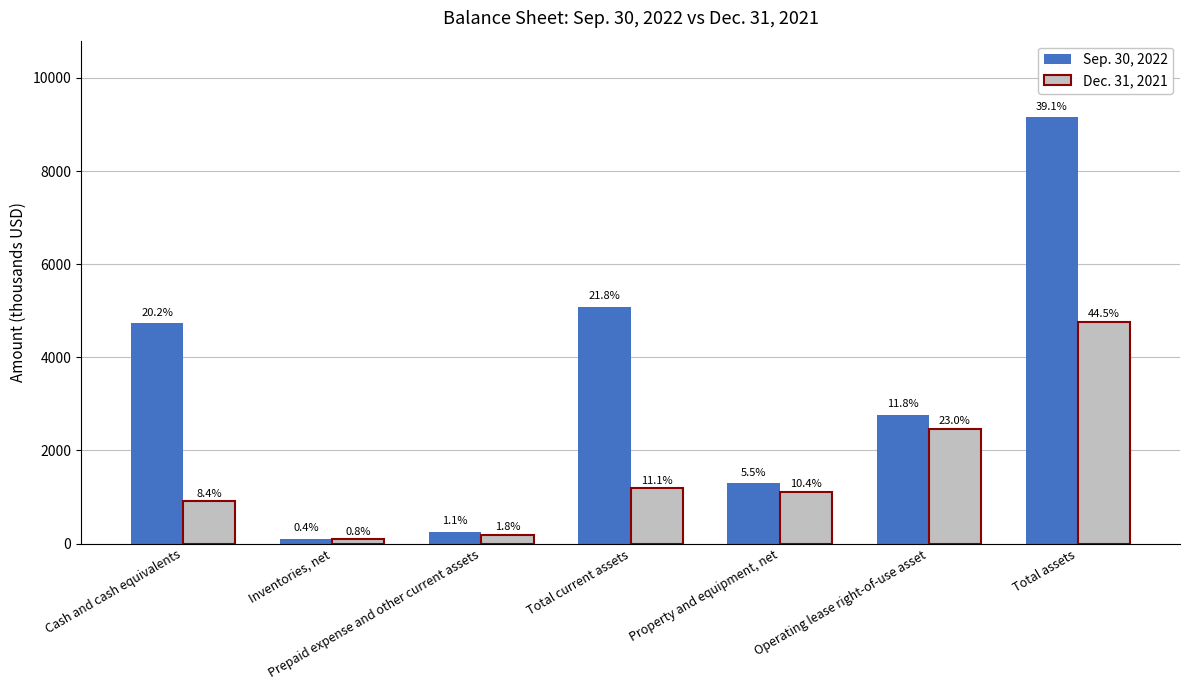

The Sep. 30, 2022 series shows 7775221 at Cash and cash equivalents. True or false?

False